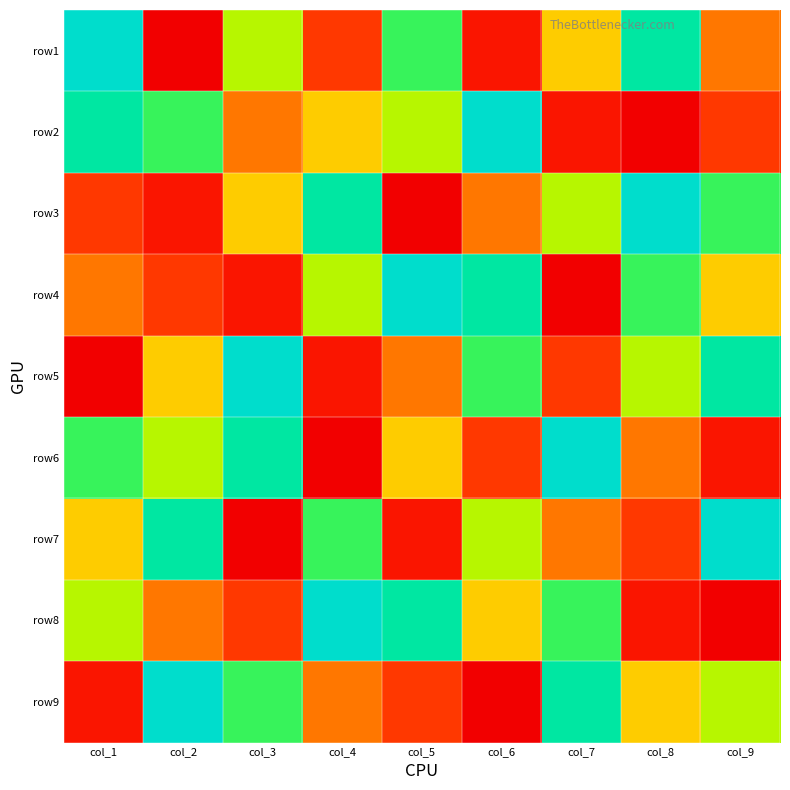

Reading left to right, transcribe all the data shown in this chart.

row1: col_1=9	col_2=1	col_3=6	col_4=3	col_5=7	col_6=2	col_7=5	col_8=8	col_9=4
row2: col_1=8	col_2=7	col_3=4	col_4=5	col_5=6	col_6=9	col_7=2	col_8=1	col_9=3
row3: col_1=3	col_2=2	col_3=5	col_4=8	col_5=1	col_6=4	col_7=6	col_8=9	col_9=7
row4: col_1=4	col_2=3	col_3=2	col_4=6	col_5=9	col_6=8	col_7=1	col_8=7	col_9=5
row5: col_1=1	col_2=5	col_3=9	col_4=2	col_5=4	col_6=7	col_7=3	col_8=6	col_9=8
row6: col_1=7	col_2=6	col_3=8	col_4=1	col_5=5	col_6=3	col_7=9	col_8=4	col_9=2
row7: col_1=5	col_2=8	col_3=1	col_4=7	col_5=2	col_6=6	col_7=4	col_8=3	col_9=9
row8: col_1=6	col_2=4	col_3=3	col_4=9	col_5=8	col_6=5	col_7=7	col_8=2	col_9=1
row9: col_1=2	col_2=9	col_3=7	col_4=4	col_5=3	col_6=1	col_7=8	col_8=5	col_9=6